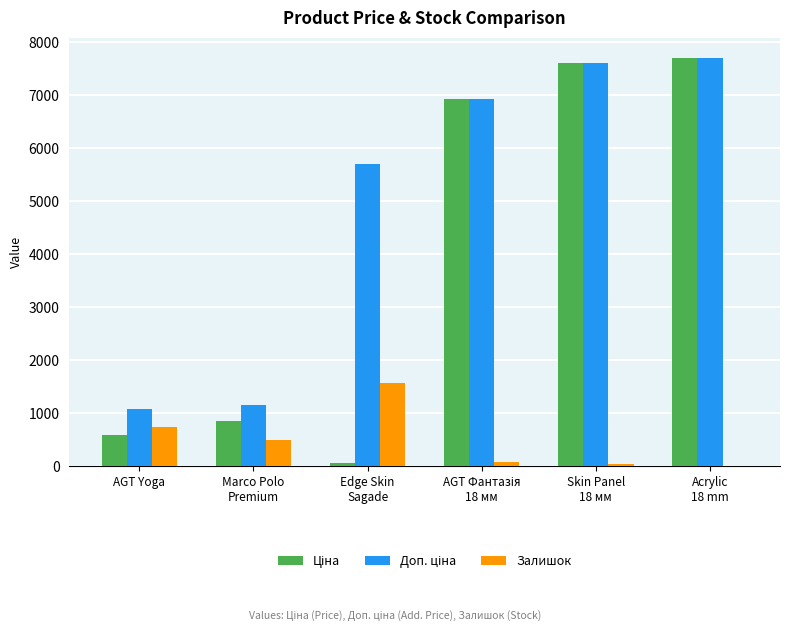

What is the total value across all series at AGT Yoga?

2407.6